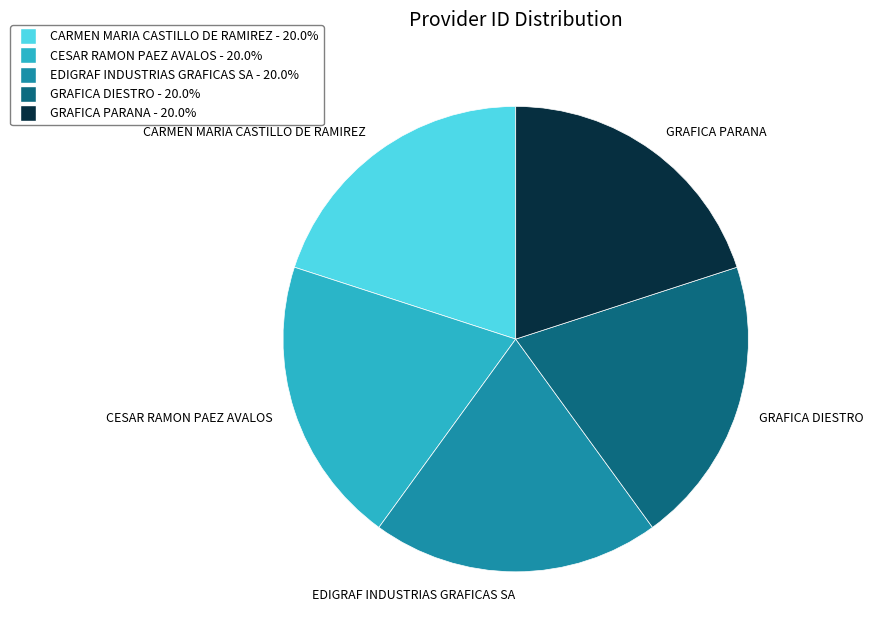

Is CARMEN MARIA CASTILLO DE RAMIREZ the majority of the pie?

No